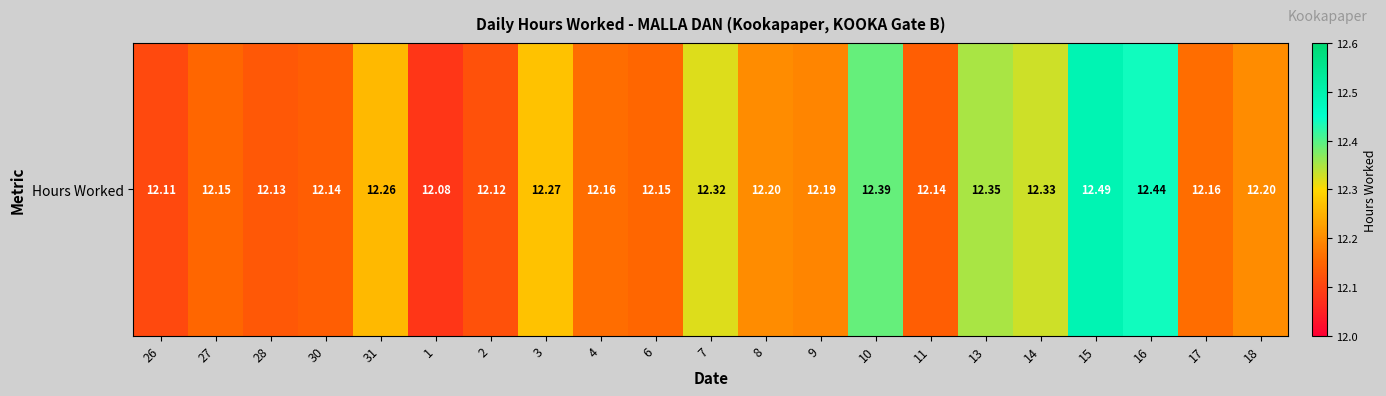

How many categories are shown in the chart?

21